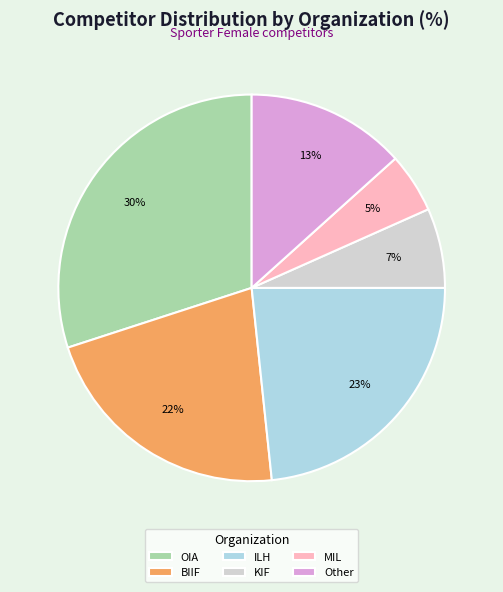

True or false: KIF accounts for 7% of the total.

True